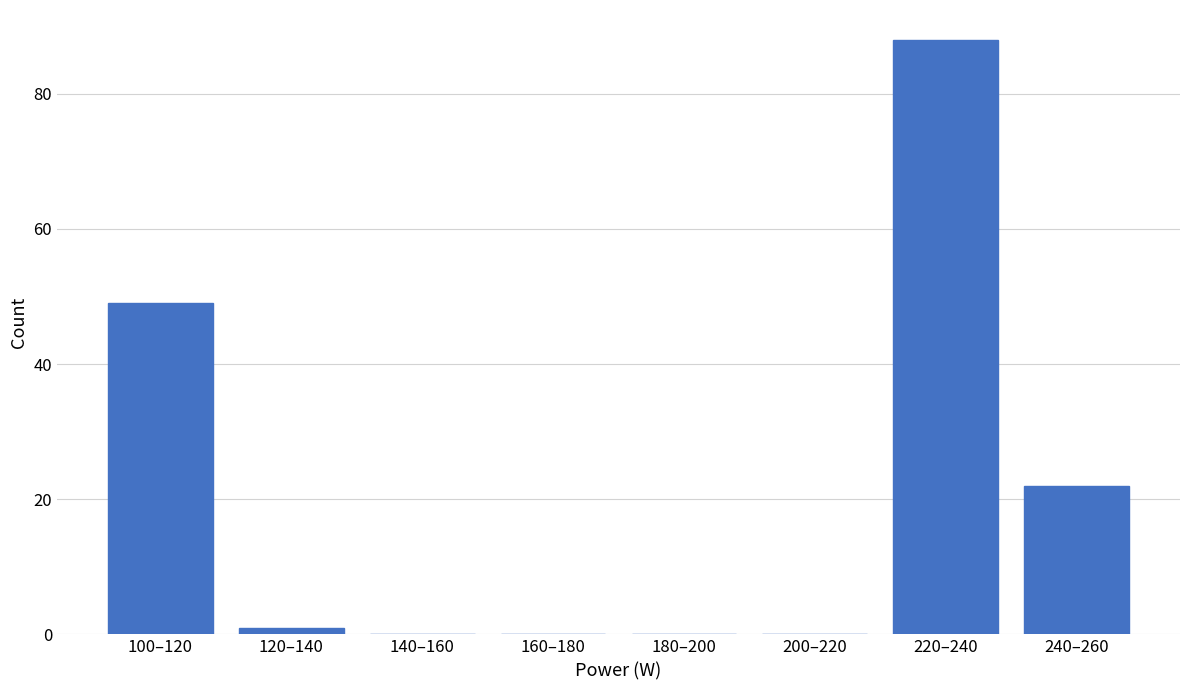

Reading left to right, what are all the values shown in this chart?

100–120=49	120–140=1	140–160=0	160–180=0	180–200=0	200–220=0	220–240=88	240–260=22